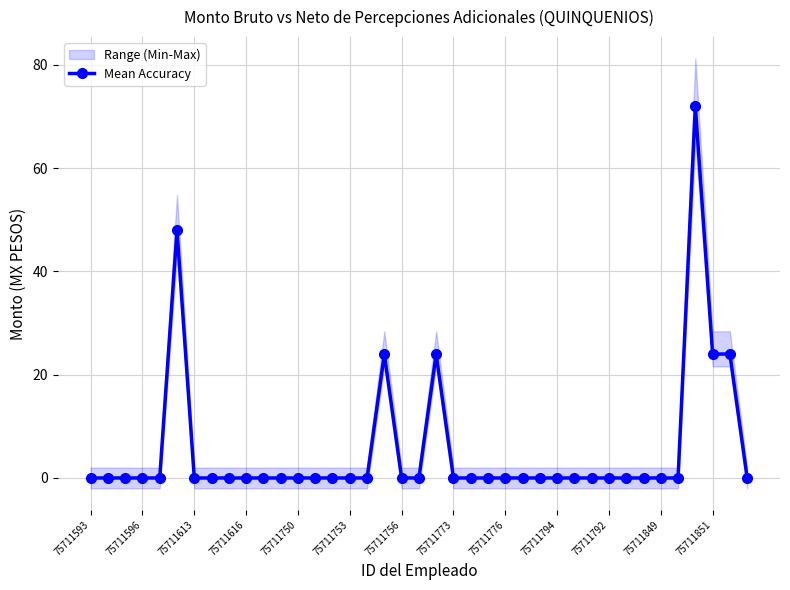

Count the number of categories in the chart.

39